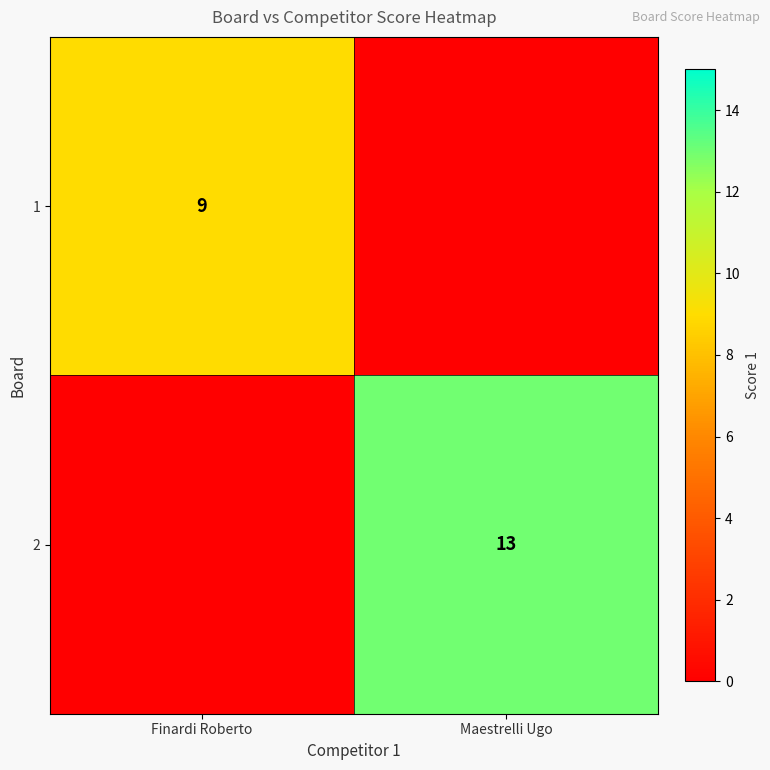

True or false: 2 has a value of 13 at Maestrelli Ugo.

True